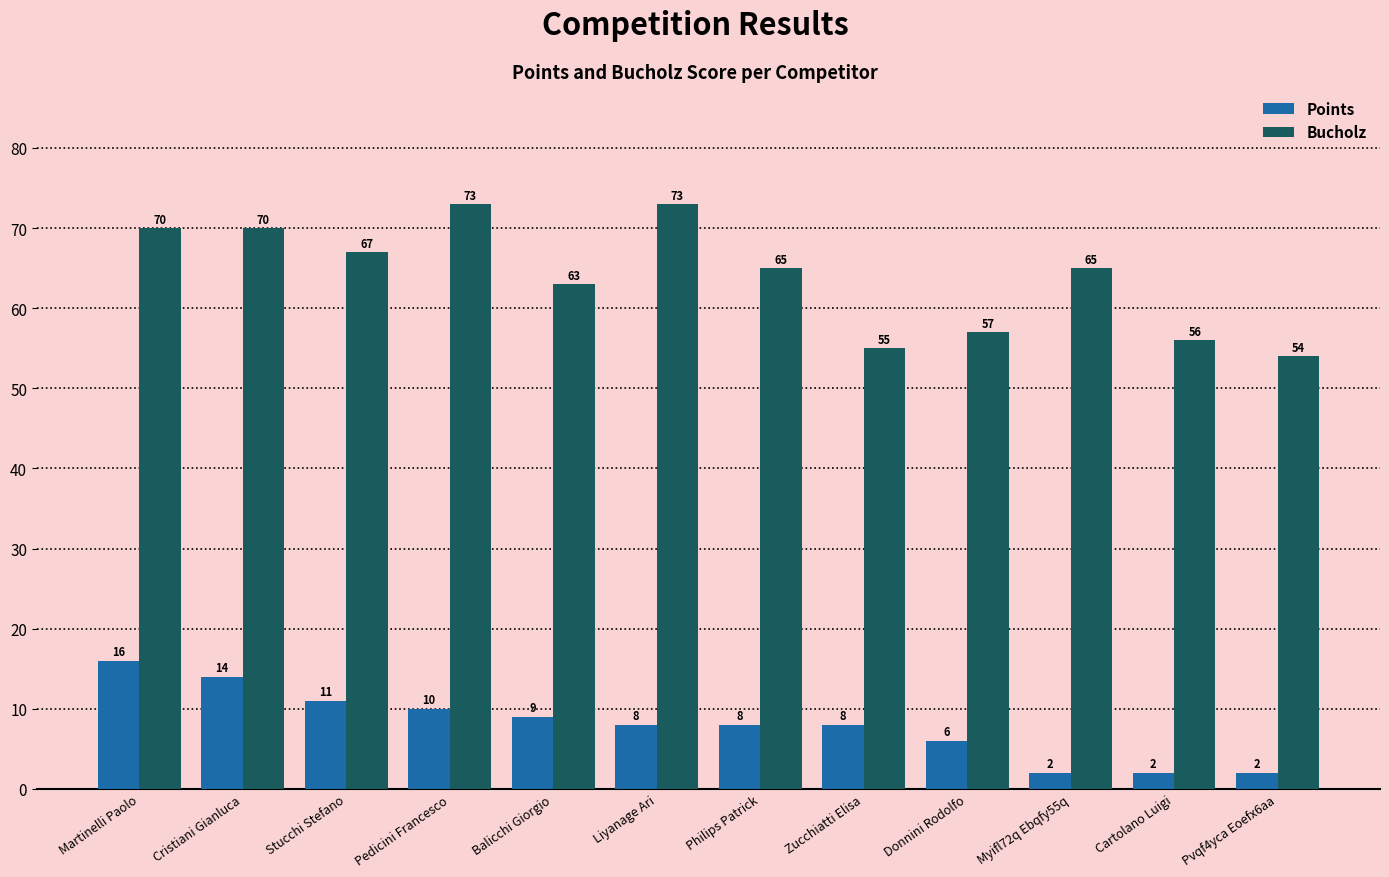

At how many categories does at least one series exceed 7?

12